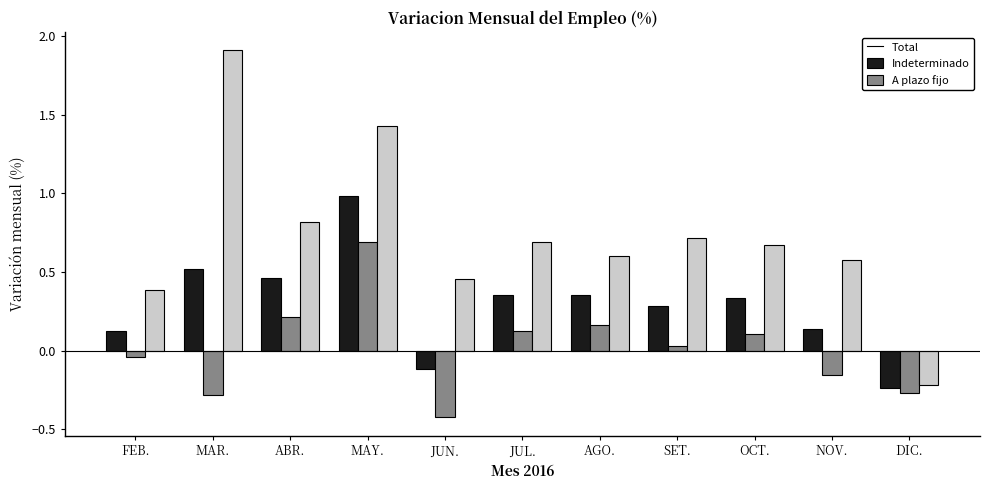

Which series has the largest range (max minus min)?

A plazo fijo